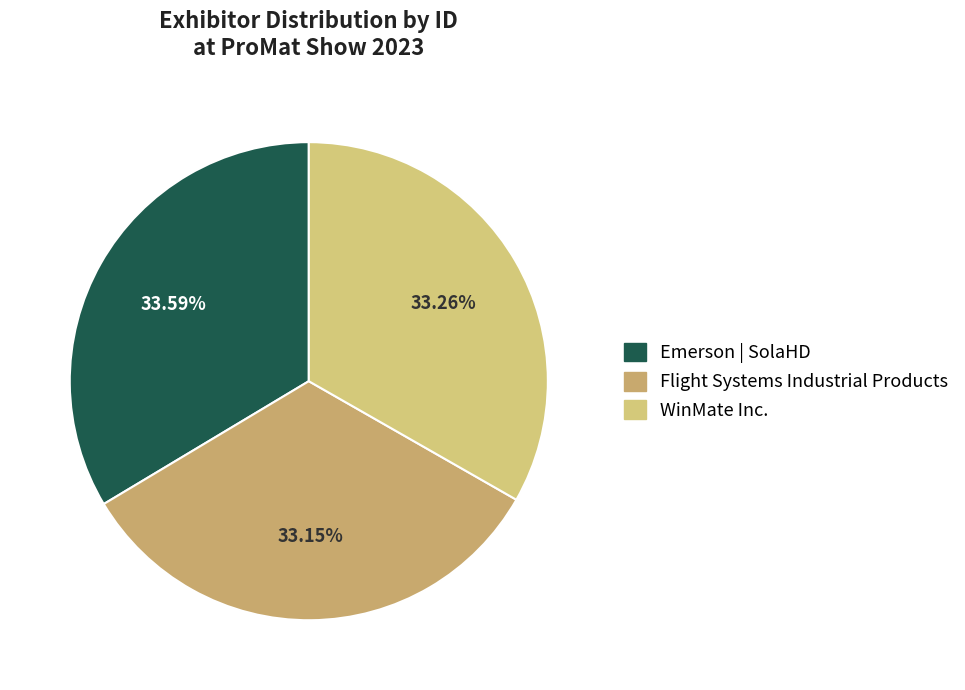

Is it true that Emerson | SolaHD is 40% of the pie?

False